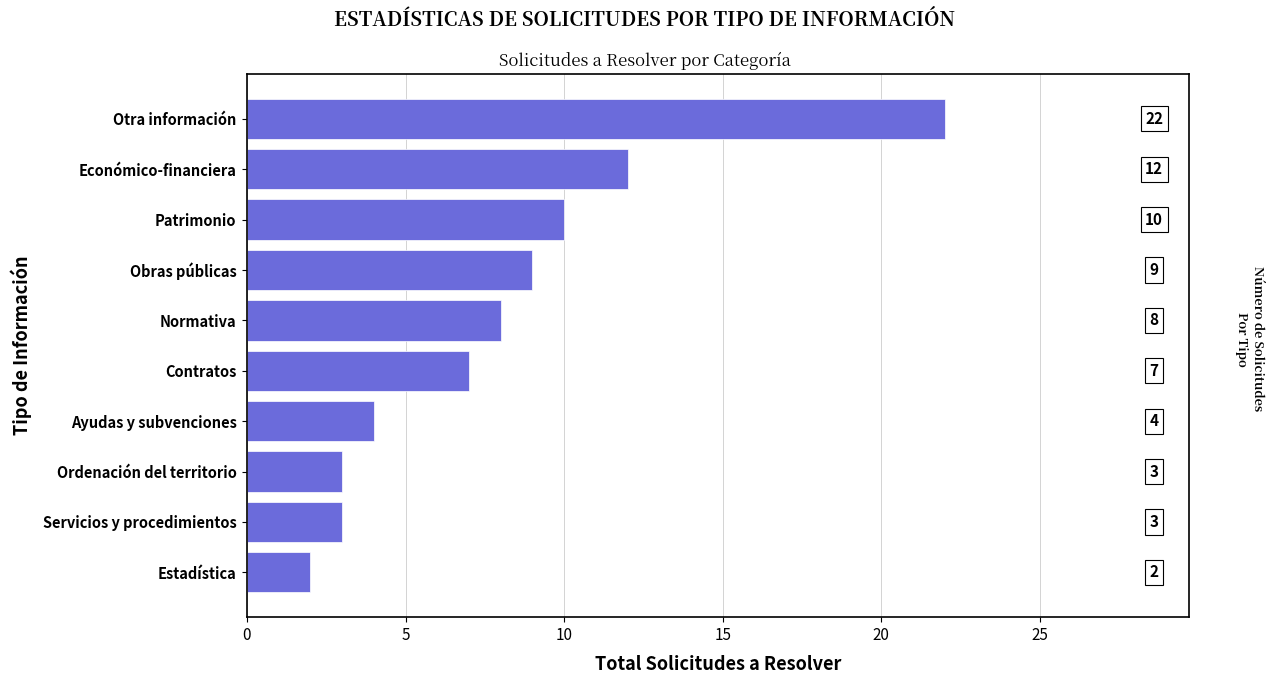

Reading top to bottom, transcribe all the data shown in this chart.

Otra información=22	Económico-financiera=12	Patrimonio=10	Obras públicas=9	Normativa=8	Contratos=7	Ayudas y subvenciones=4	Ordenación del territorio=3	Servicios y procedimientos=3	Estadística=2